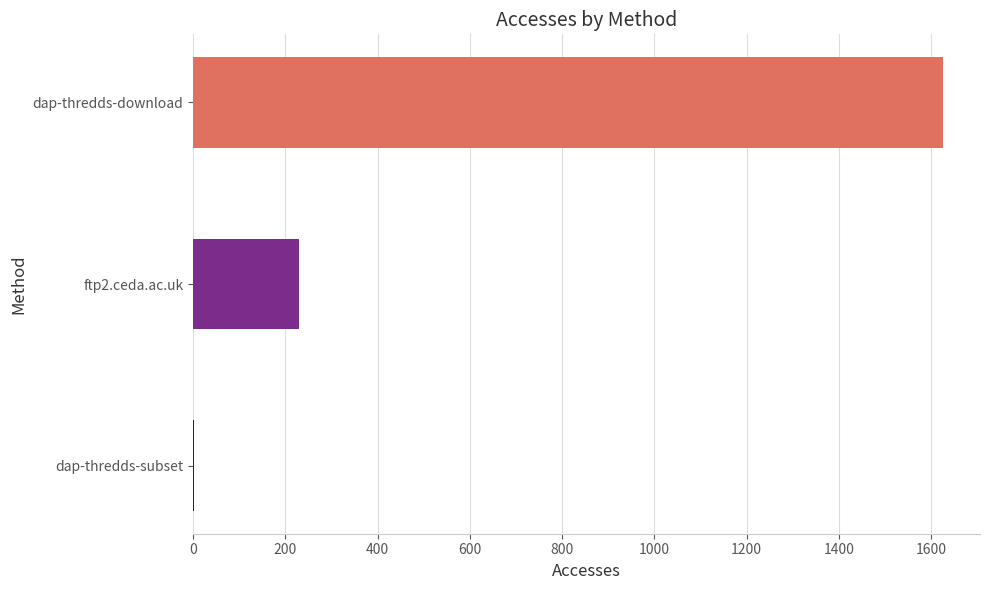

What is the sum of all values?

1857